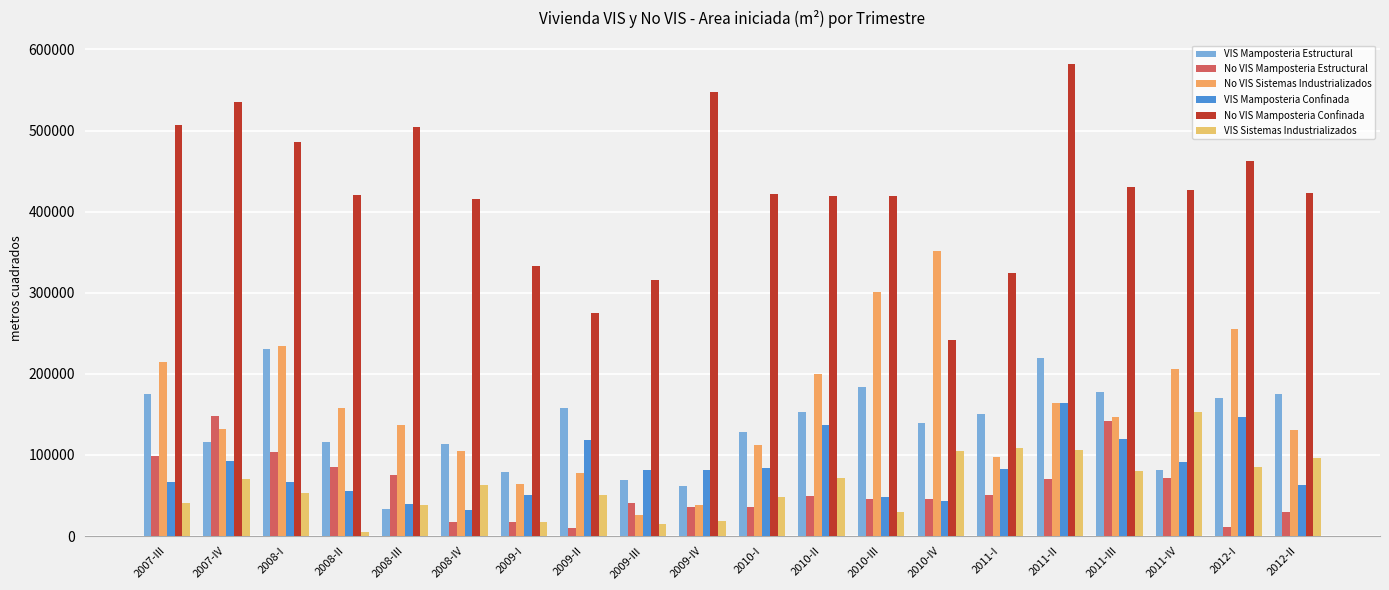

At which category is the sum across all series the highest?

2011-II